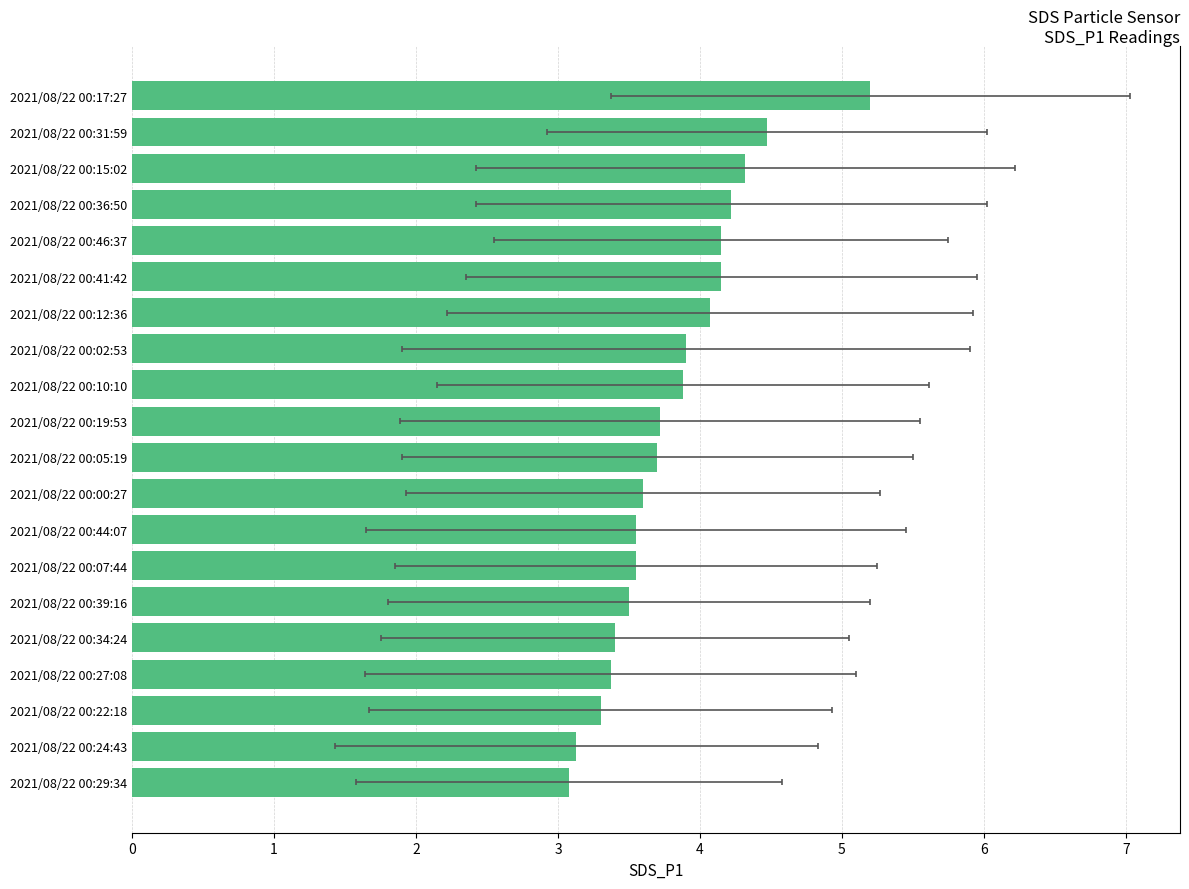

What value does the data have at 2021/08/22 00:39:16?

3.5